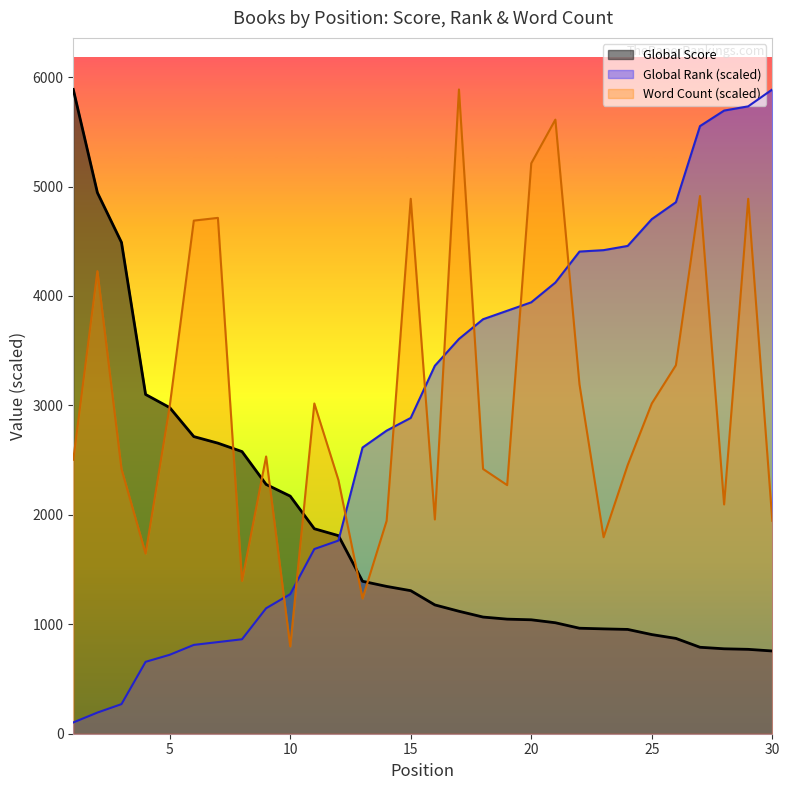

At which label does Global Score first exceed 1307?

1